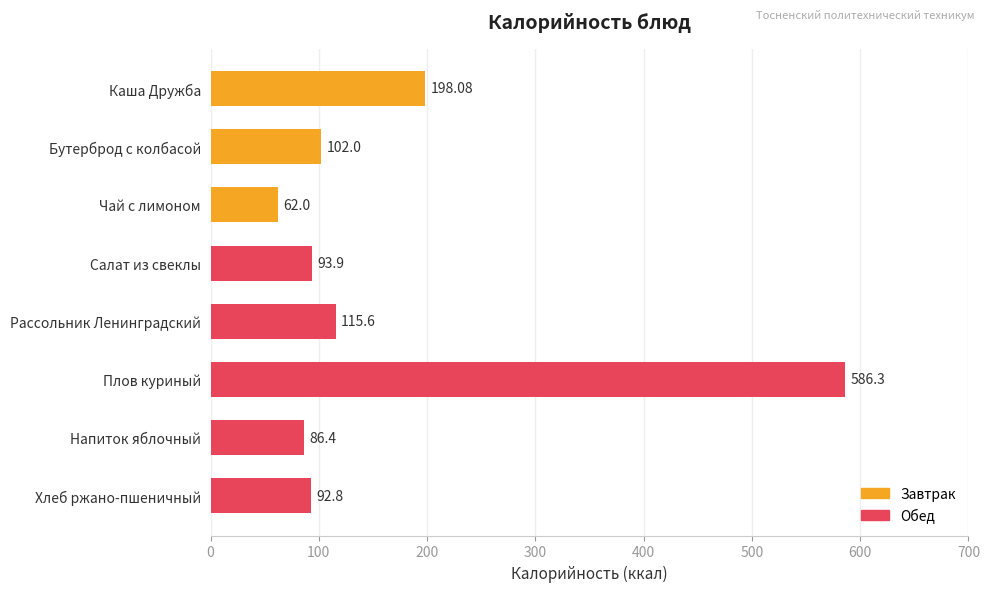

List the labels in order of value, smallest first.

Чай с лимоном, Напиток яблочный, Хлеб ржано-пшеничный, Салат из свеклы, Бутерброд с колбасой, Рассольник Ленинградский, Каша Дружба, Плов куриный